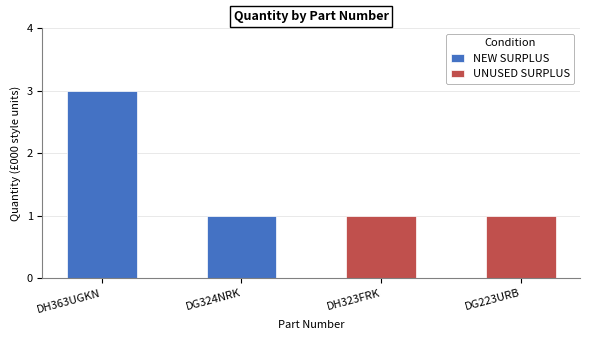

What is the label of the 2nd bar from the left?

DG324NRK